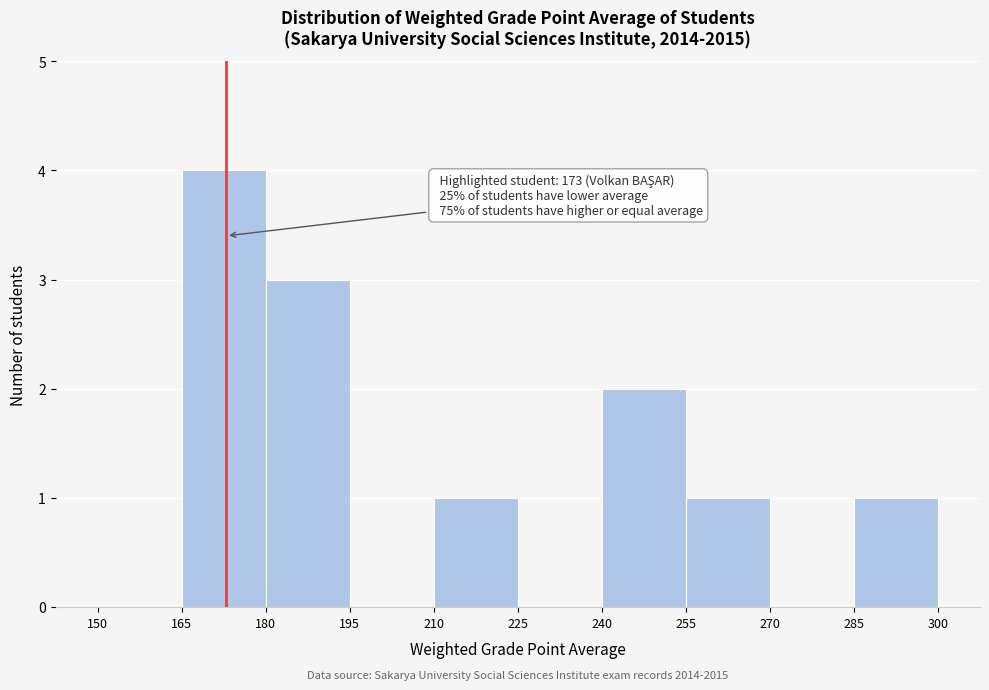

Over which range of the x-axis is the bar tallest?

165 to 180